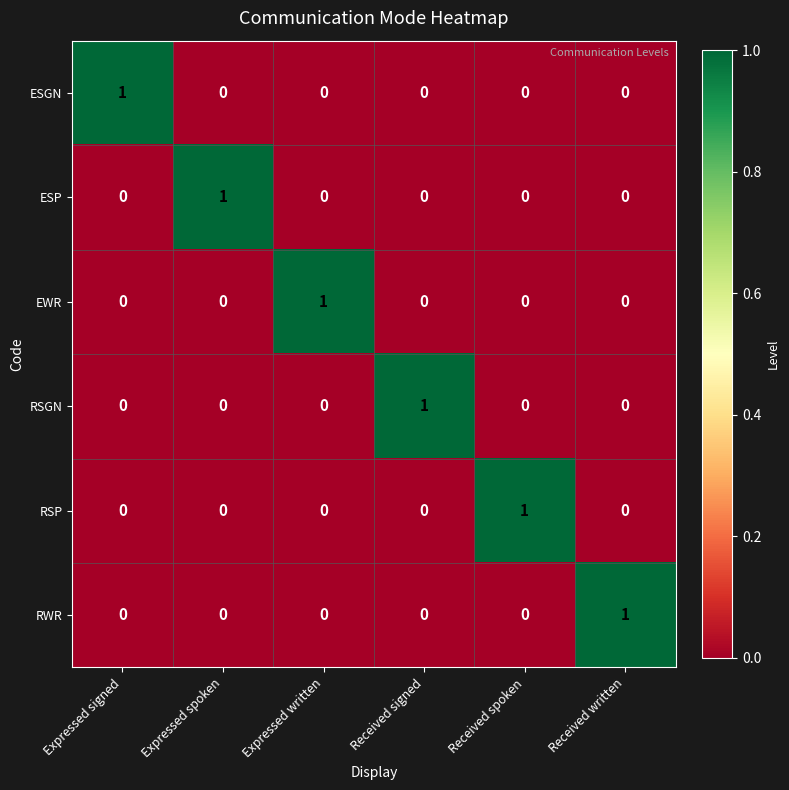

True or false: ESGN has a value of 1 at Expressed written.

False